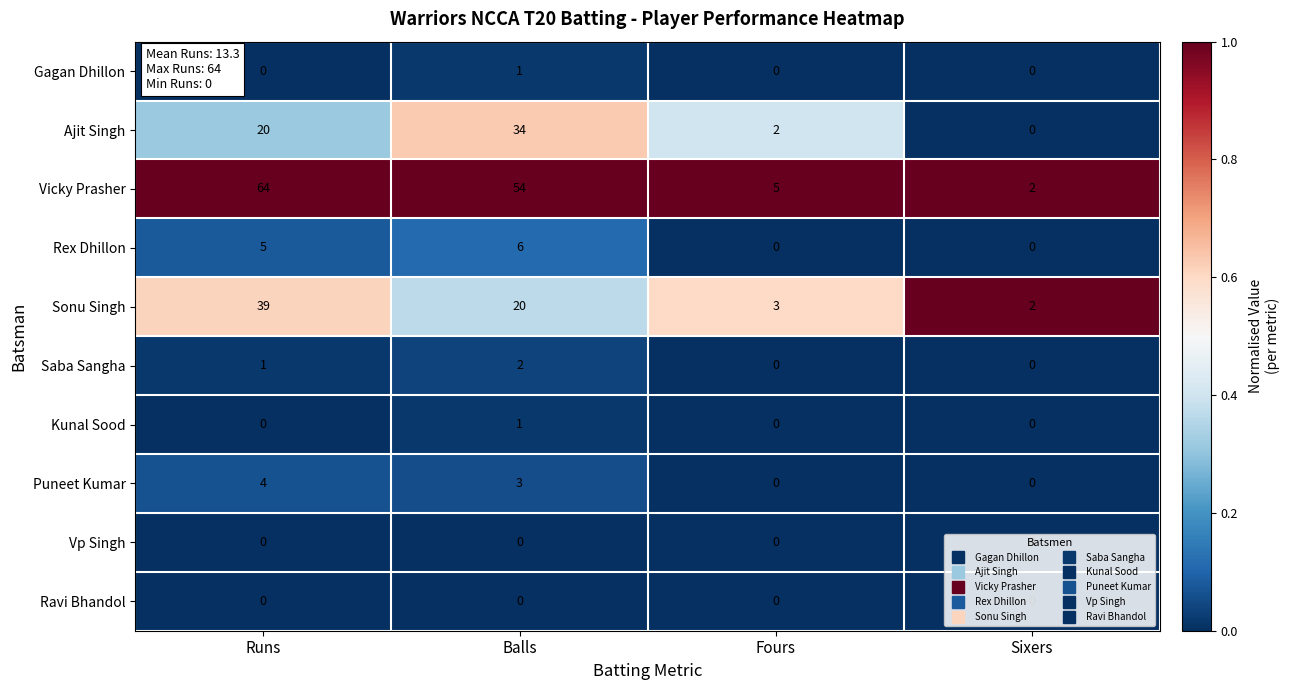

List the labels in order of Sonu Singh value, largest first.

Runs, Balls, Fours, Sixers